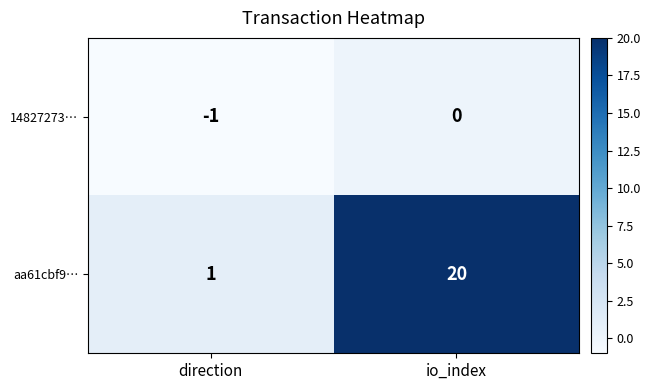

Between direction and io_index, which series saw the biggest shift?

aa61cbf9…